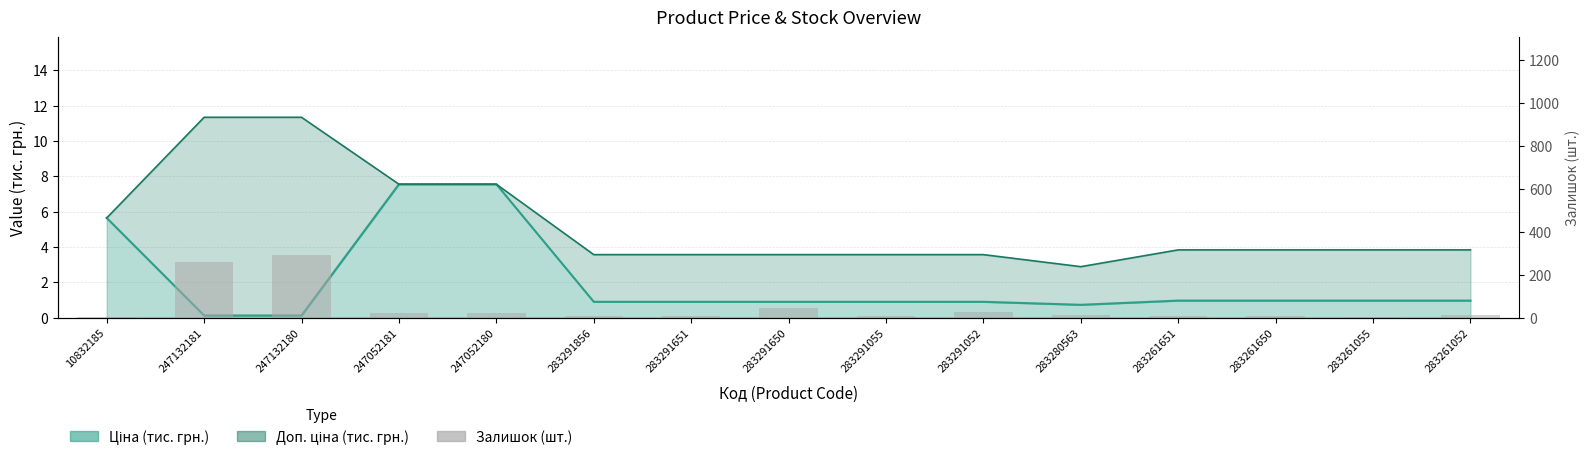

Which label corresponds to the largest value in the chart?

247132180